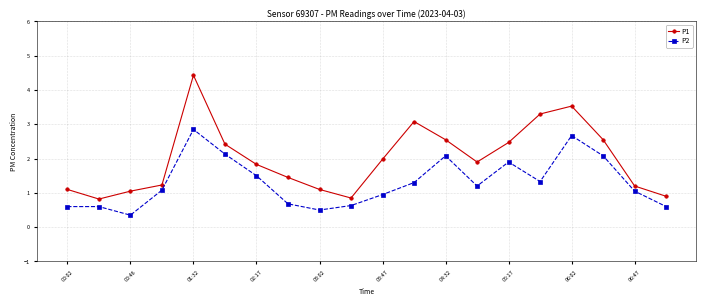

Which series has the largest range (max minus min)?

P1